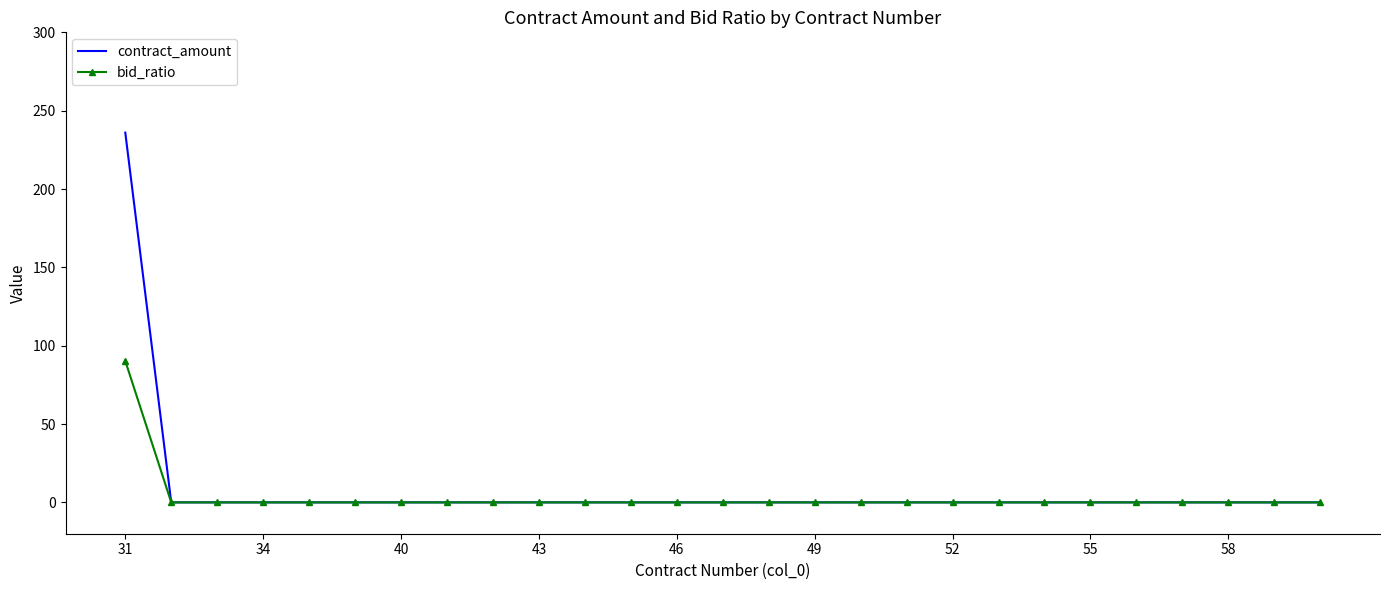

What is the highest value of the contract_amount series?

236.0